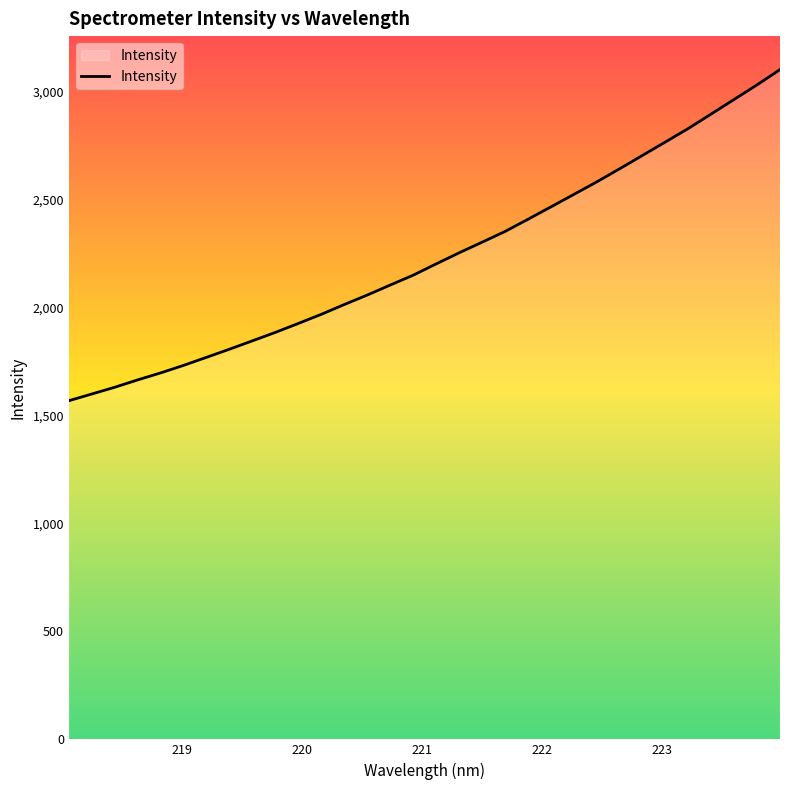

What is the minimum value shown in the chart?

1567.7